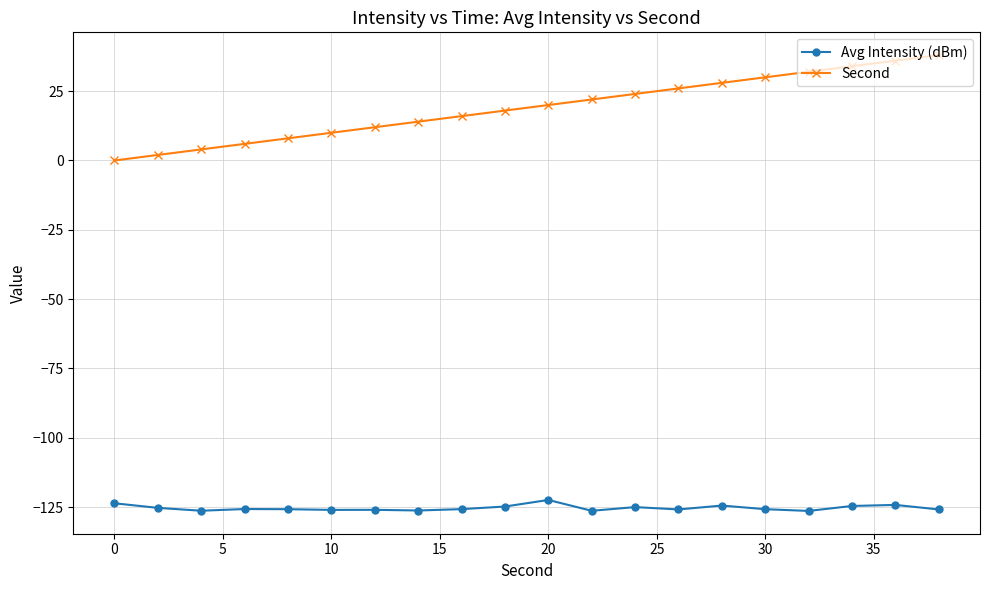

What is the difference between the maximum and second lowest values in the Second series?

36.0